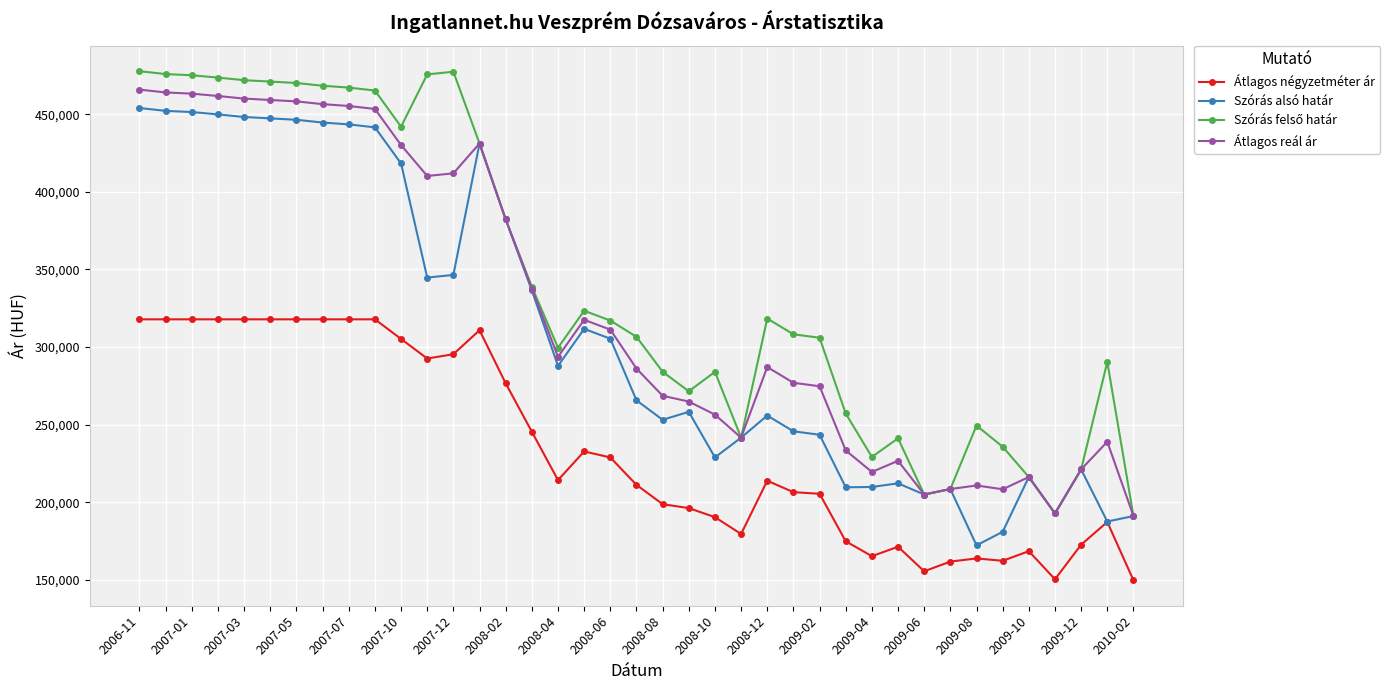

What is the minimum value shown in the chart?

149683